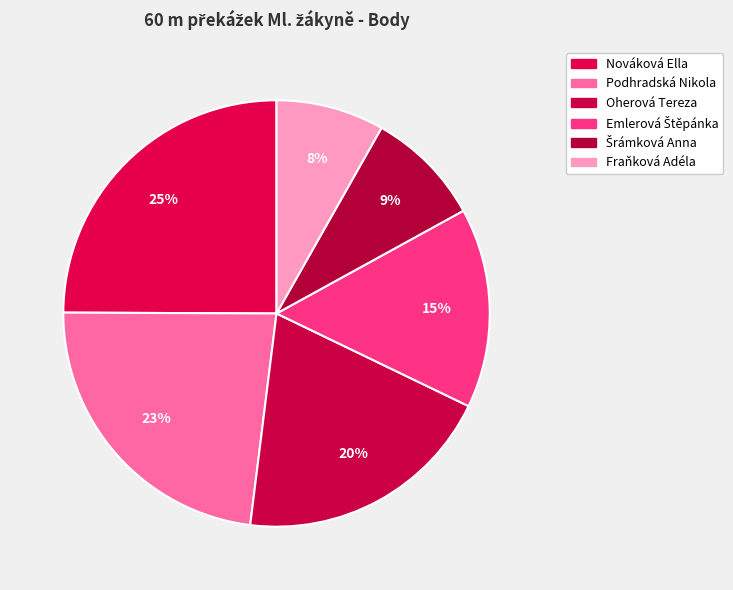

How many slices are in this pie chart?

6